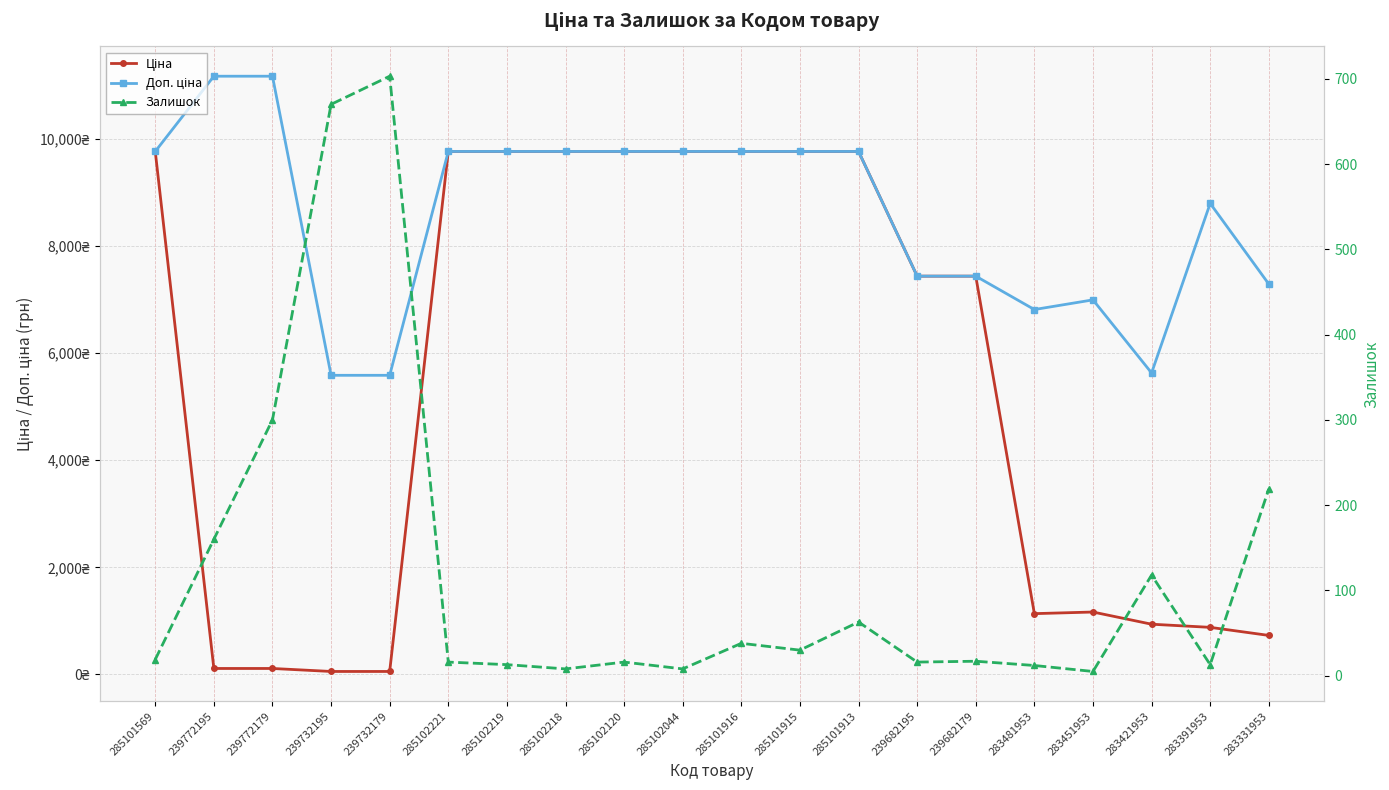

What is the value of the Ціна point at the 15th from the left?

7436.2